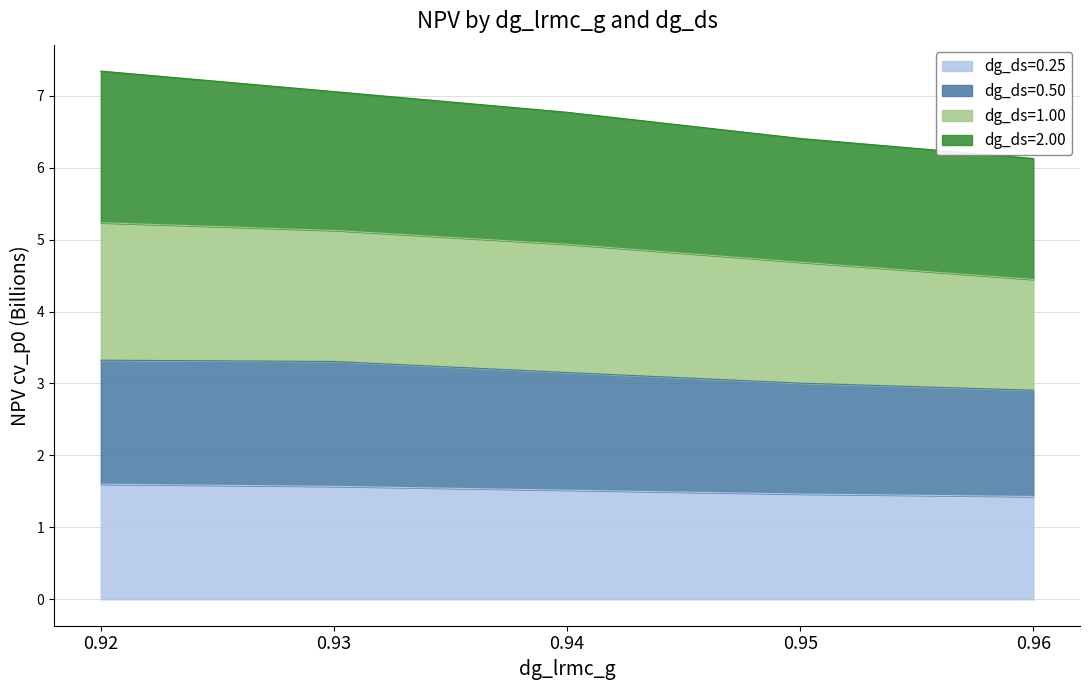

Rank the categories by dg_ds=0.25 value from lowest to highest.

0.96, 0.95, 0.94, 0.93, 0.92